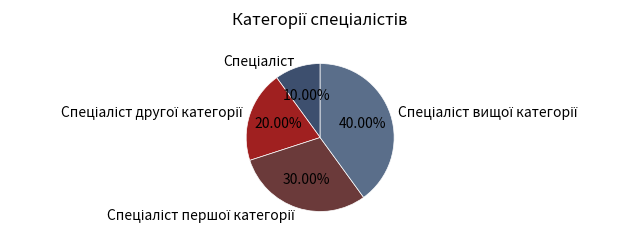

Is there any slice that represents more than half of the pie?

No